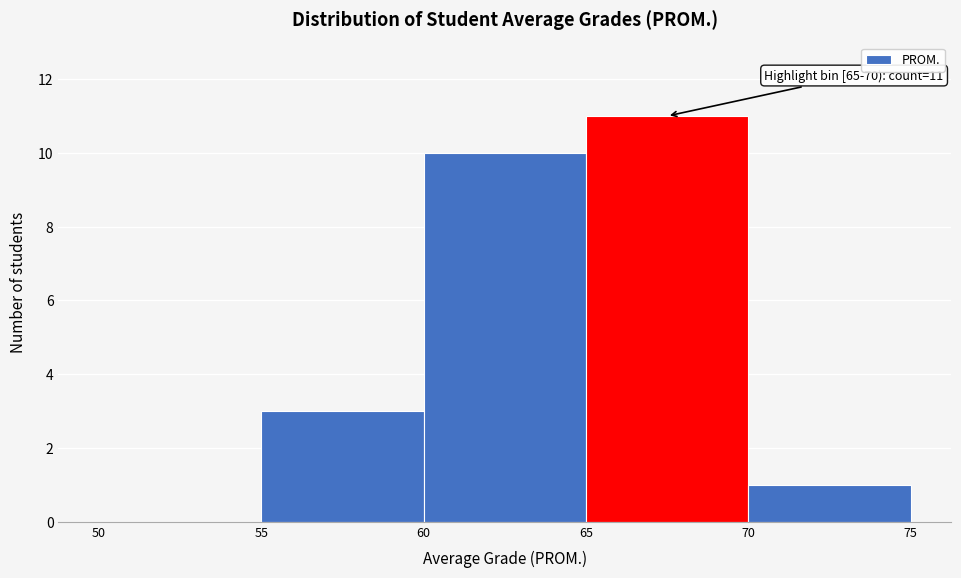

Which range on the x-axis has the tallest bar?

65 to 70